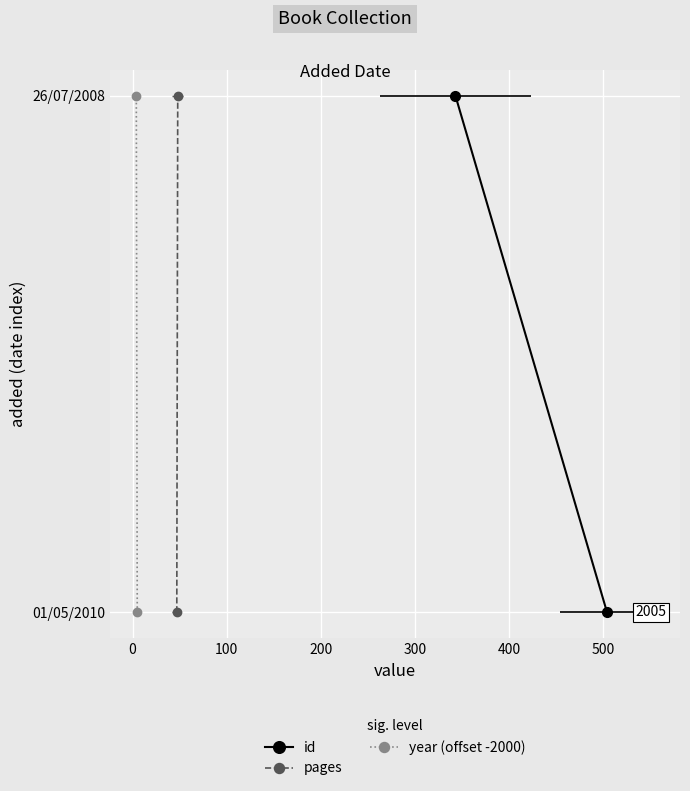

How many lines are shown in the chart?

3